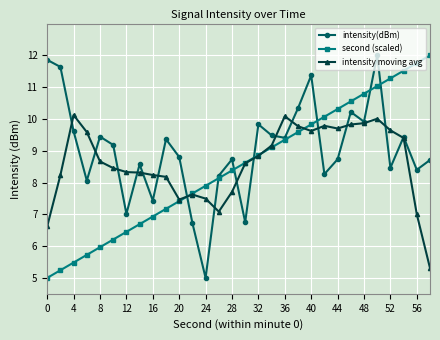

How many values in the second (scaled) series are below 8?

13